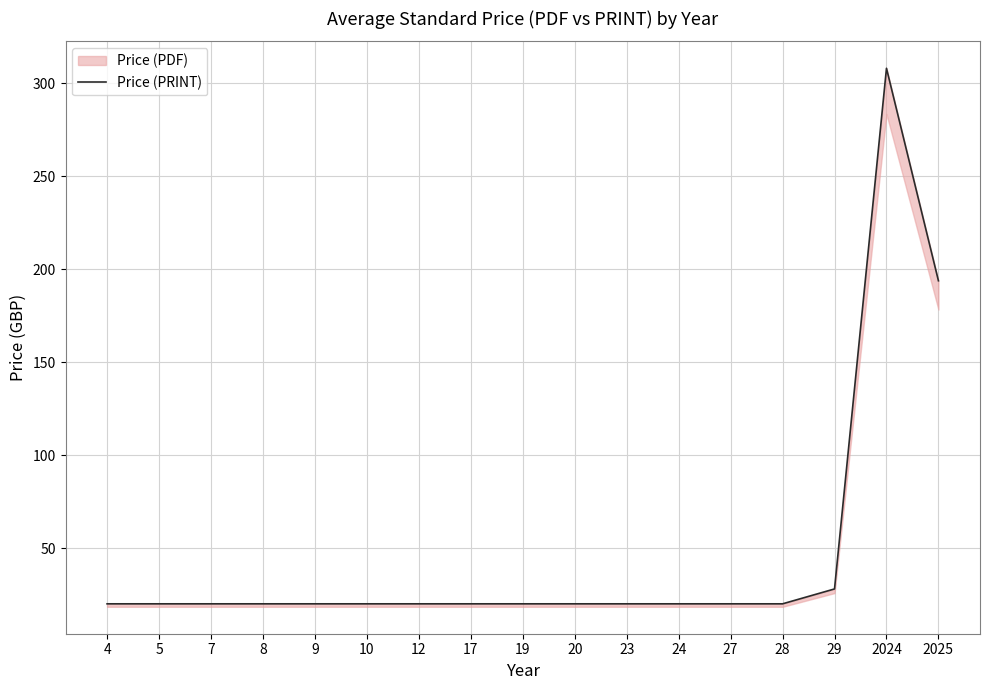

Count the number of categories in the chart.

17